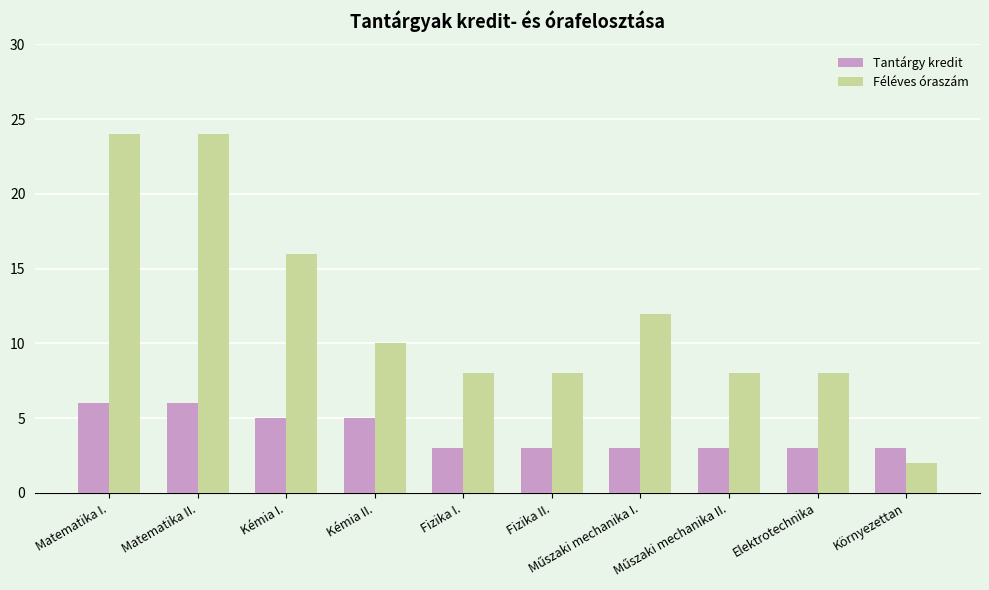

Does the chart contain stacked bars?

No